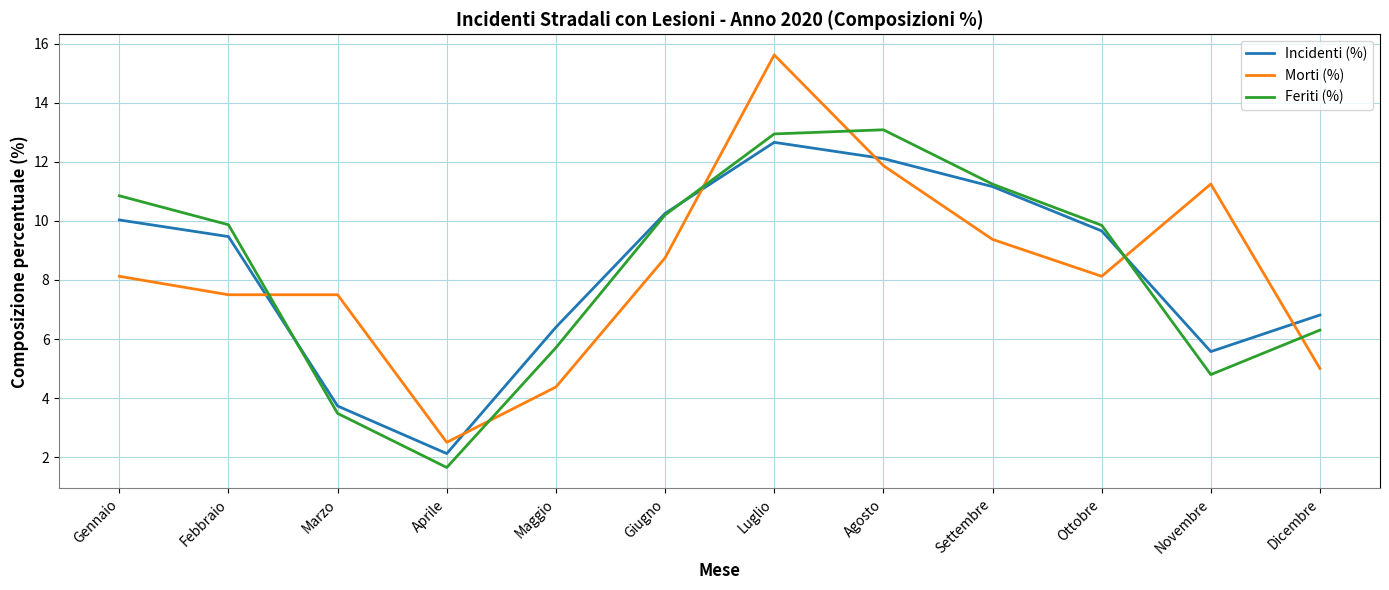

What is the sum of the Incidenti (%) values at Dicembre and Ottobre?

16.5